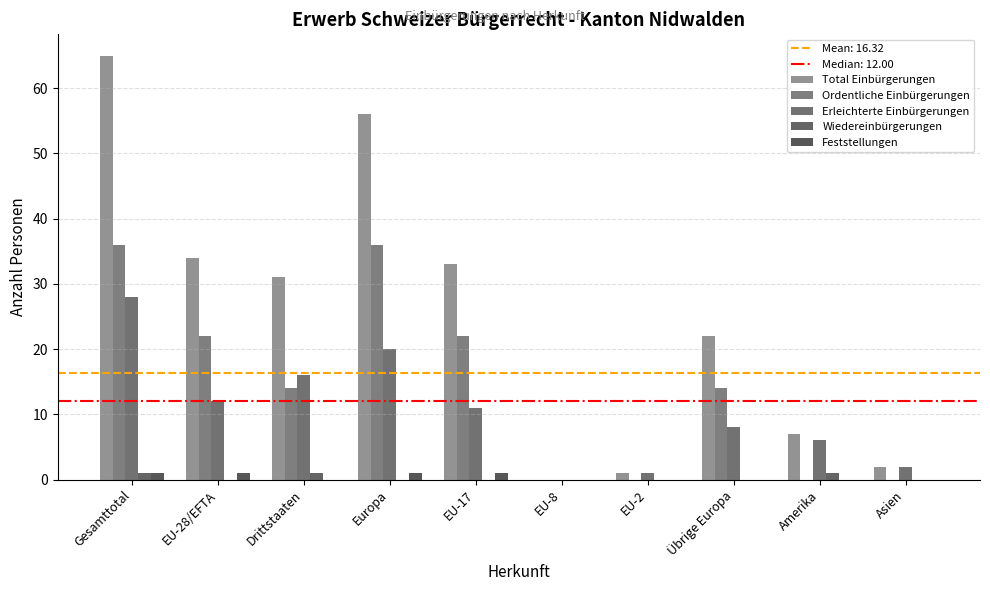

How many positive values does the Total Einbürgerungen series have?

9